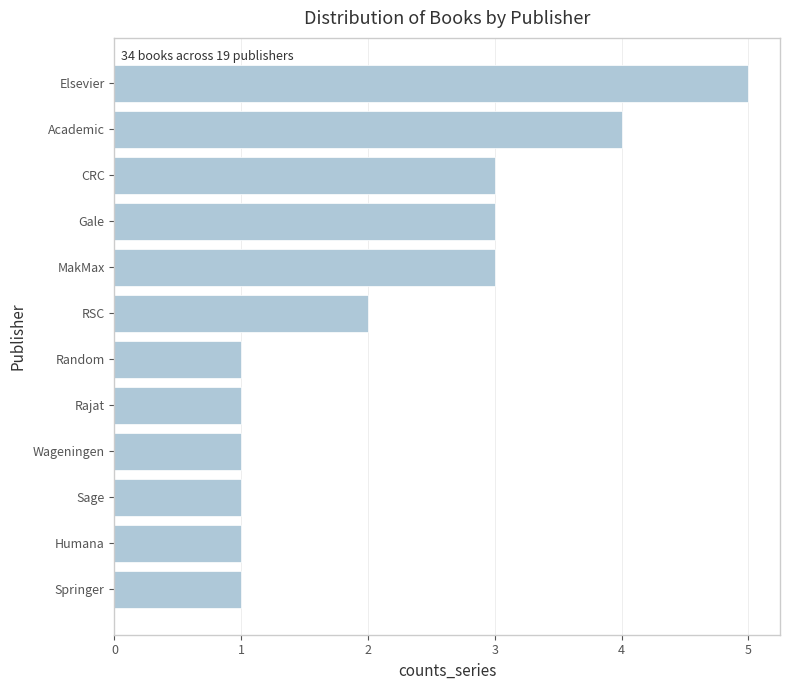

What is the ratio of the value at Sage to the value at Random?

1.0